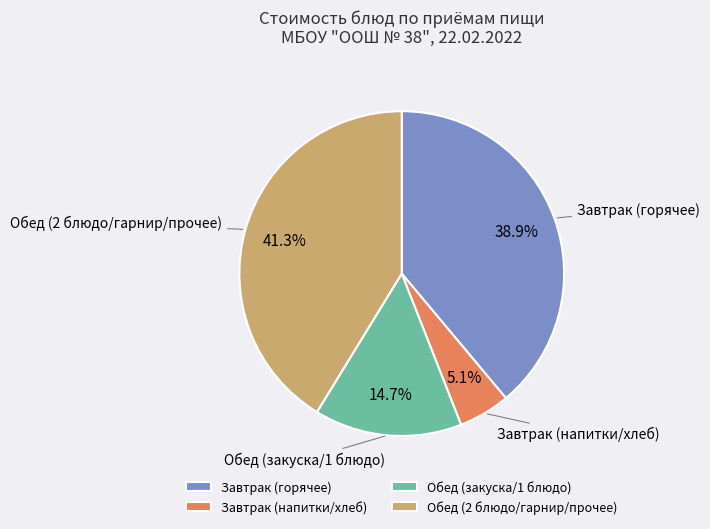

How many segments does this pie chart have?

4